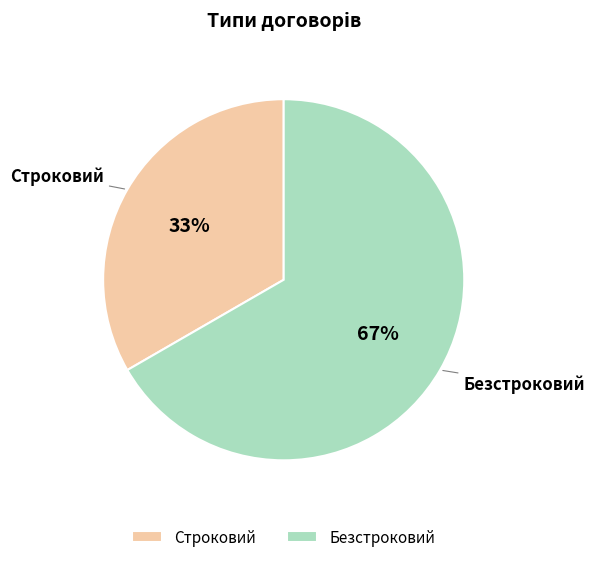

Which has a higher value, Строковий or Безстроковий?

Безстроковий